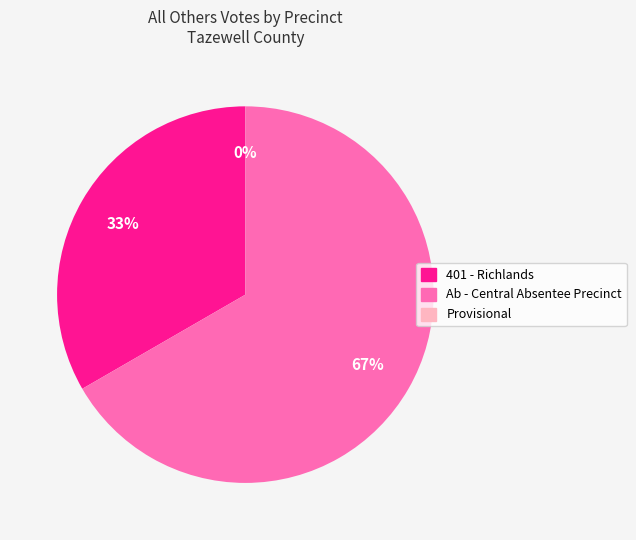

Between Ab - Central Absentee Precinct and 401 - Richlands, which is larger?

Ab - Central Absentee Precinct